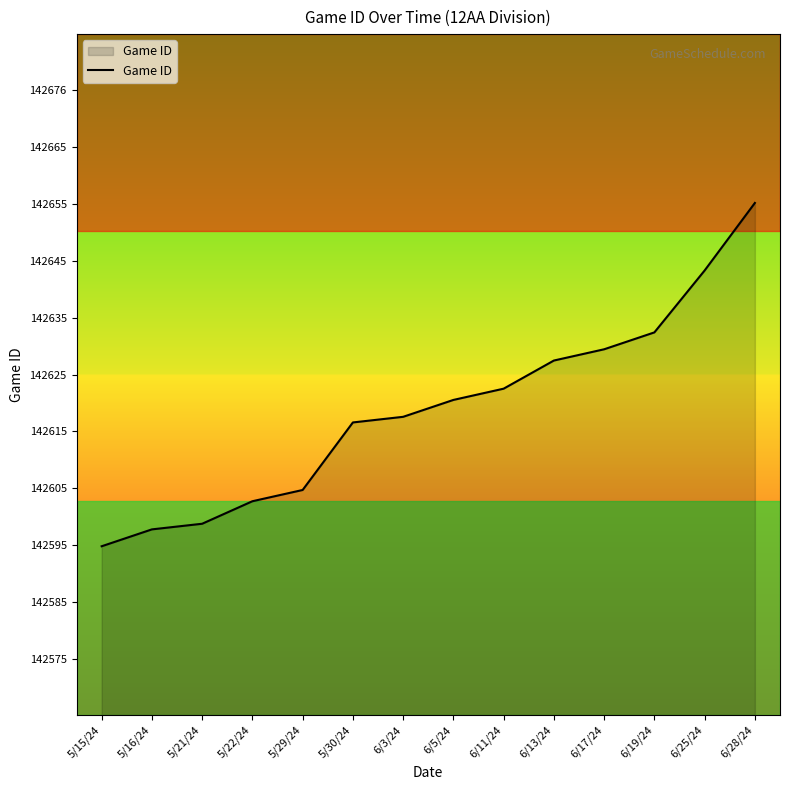

What is the sum of the values at 5/22/24 and 5/30/24?

285220